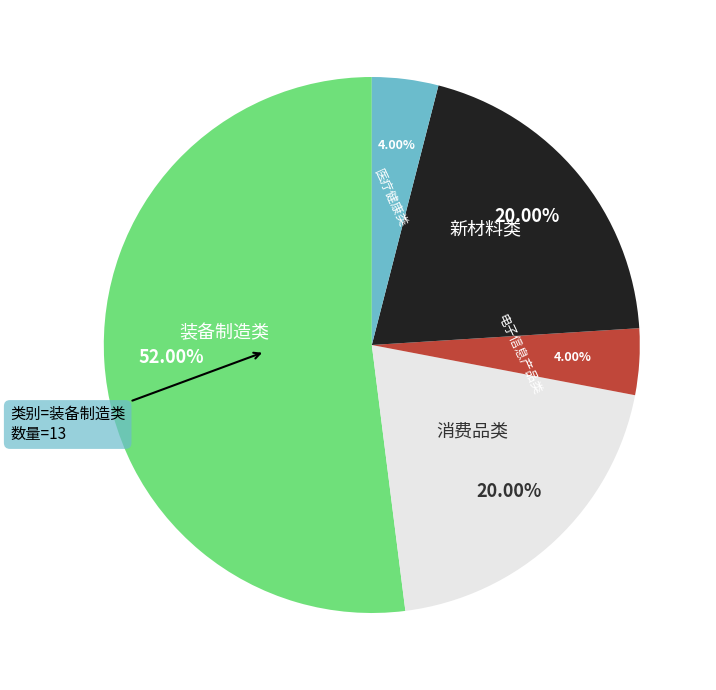

What is the largest slice in the pie chart?

装备制造类